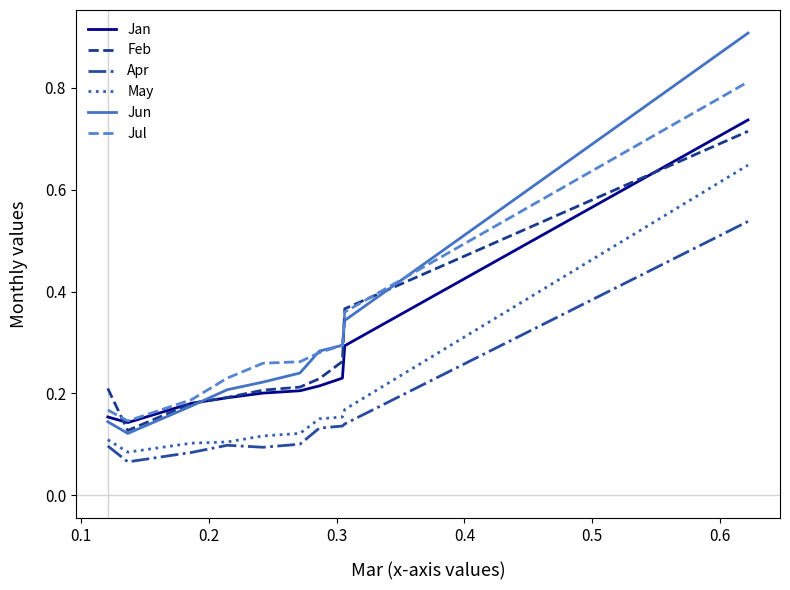

True or false: Feb and May intersect in this chart.

False